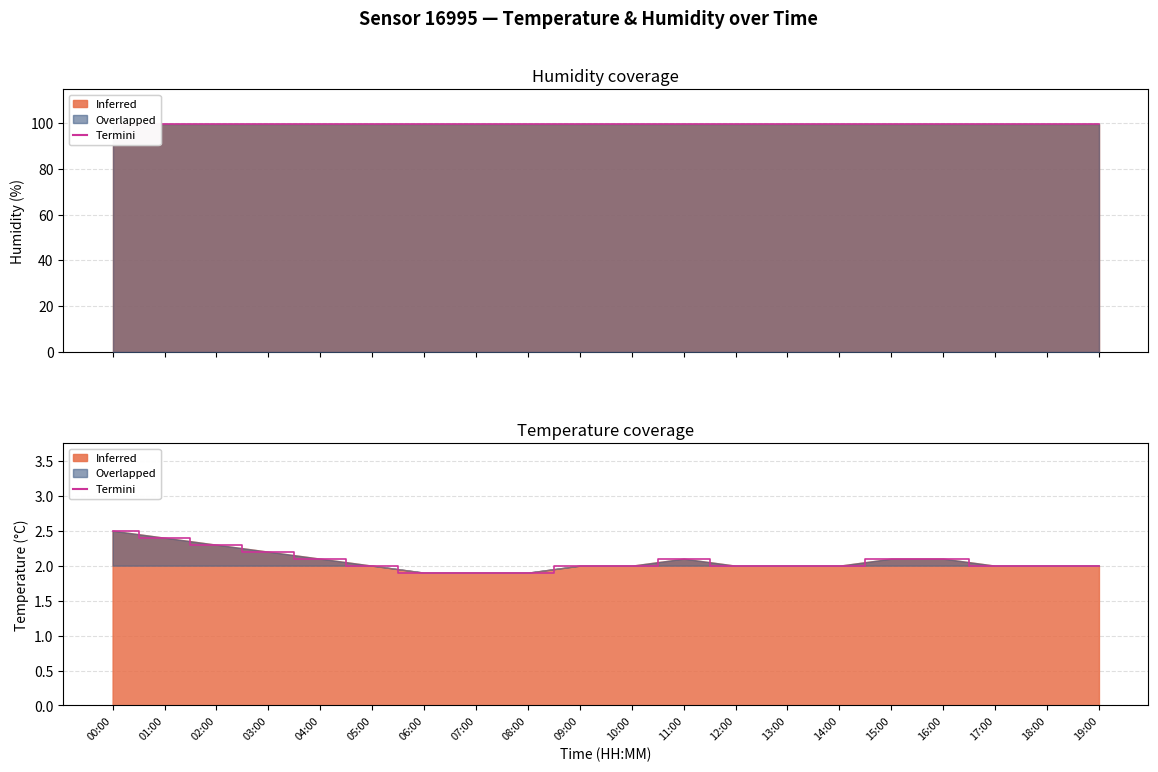

Does the chart have visible grid lines?

Yes